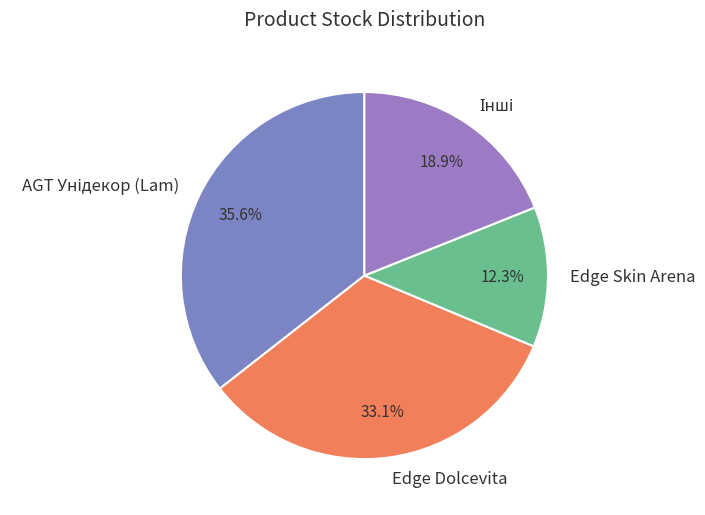

What is the ratio of the value at Edge Skin Arena to the value at Edge Dolcevita?

0.4